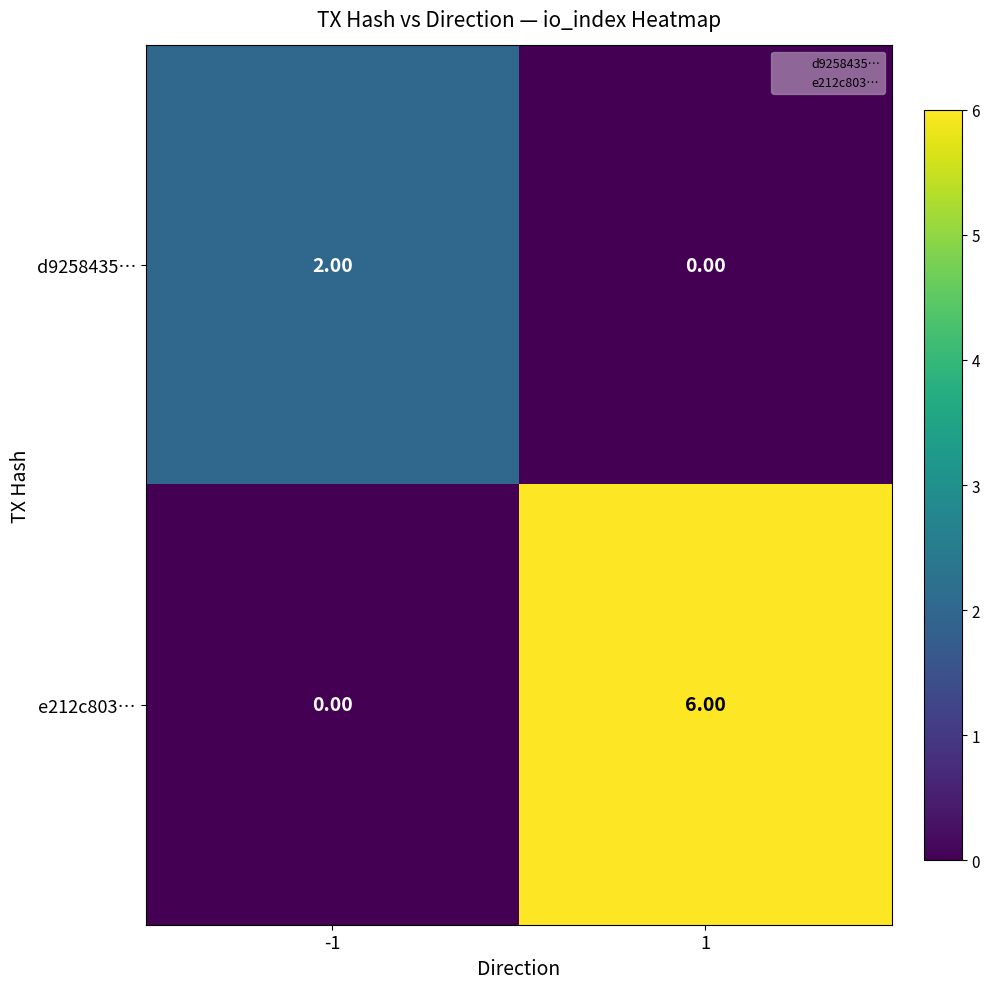

Which series has the largest total across all categories?

e212c803…